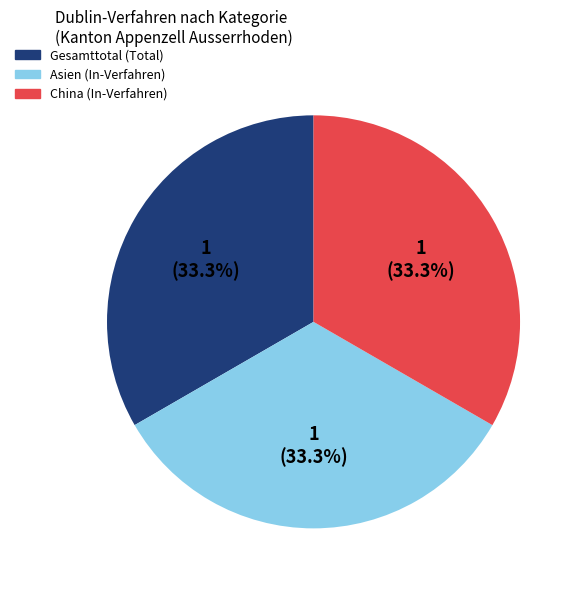

Does any single category account for the majority?

No